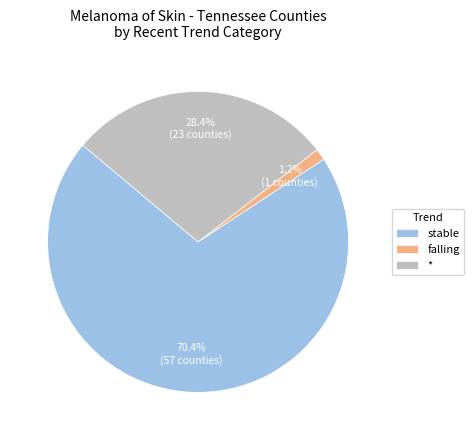

Which slice represents more than half of the pie?

stable